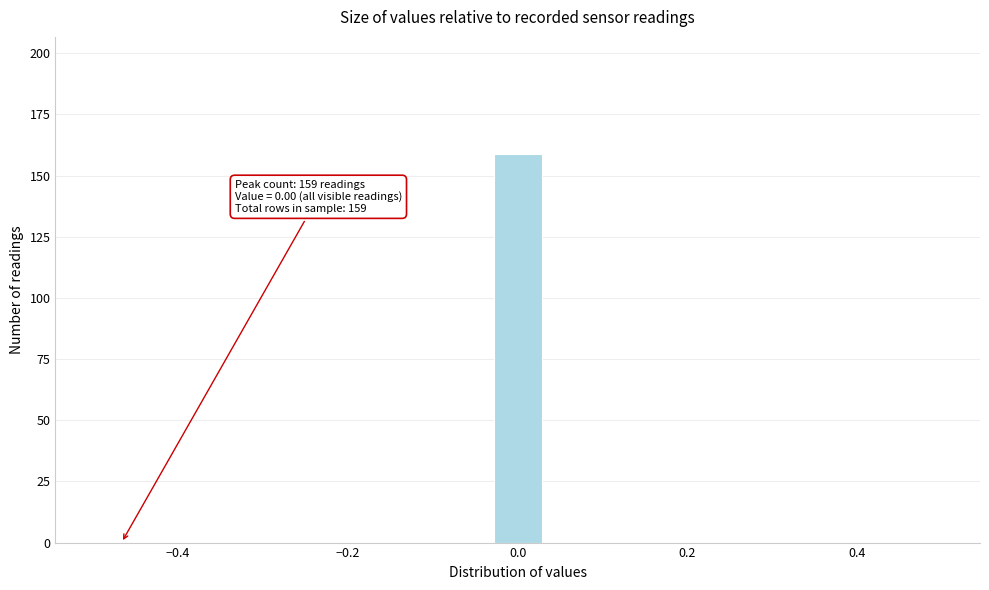

Read against the x-axis, roughly where is the centre of the tallest bar?

0.00